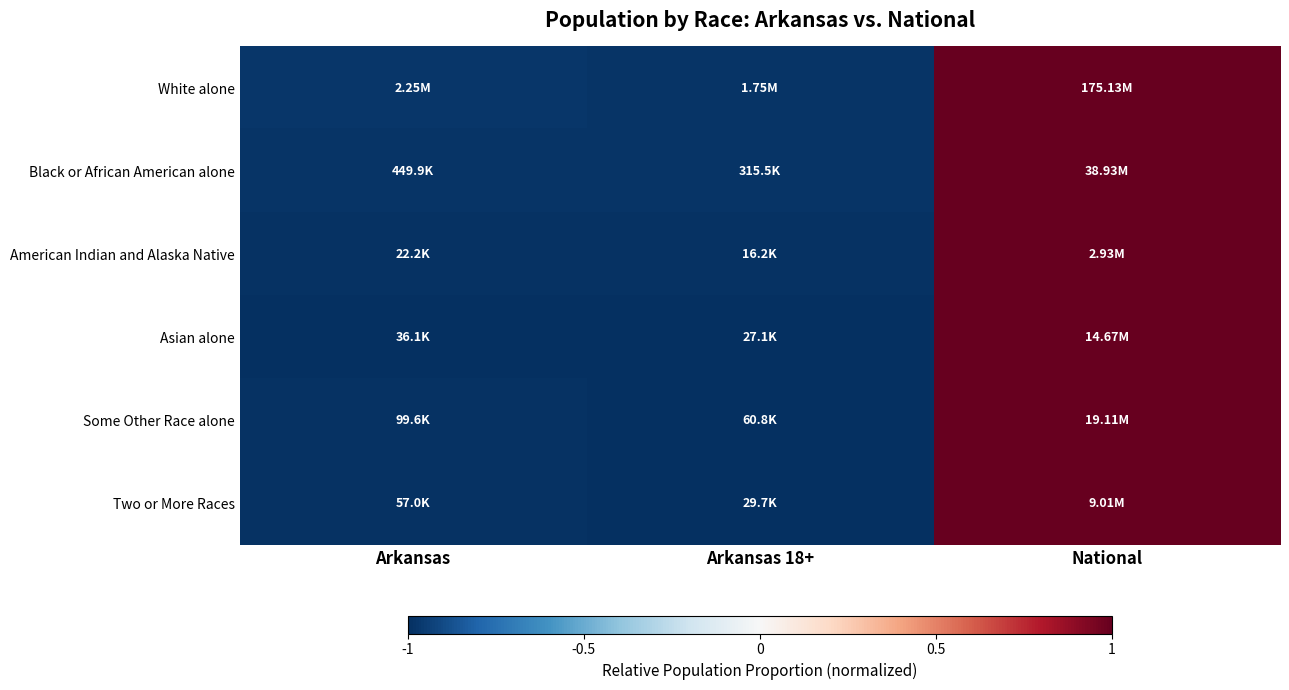

Reading left to right, list all the values displayed in this chart.

White alone: Arkansas=-1.0	Arkansas 18+=-1.0	National=1.0
Black or African American alone: Arkansas=-1.0	Arkansas 18+=-1.0	National=1.0
American Indian and Alaska Native: Arkansas=-1.0	Arkansas 18+=-1.0	National=1.0
Asian alone: Arkansas=-1.0	Arkansas 18+=-1.0	National=1.0
Some Other Race alone: Arkansas=-1.0	Arkansas 18+=-1.0	National=1.0
Two or More Races: Arkansas=-1.0	Arkansas 18+=-1.0	National=1.0